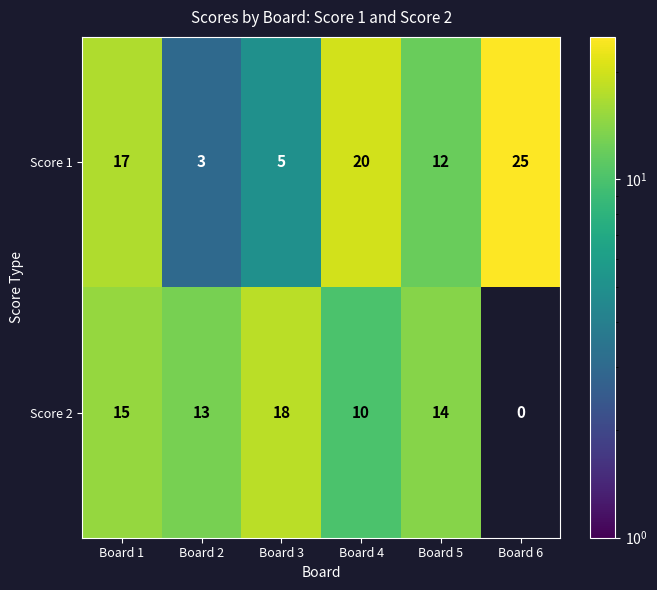

What is the greatest value displayed?

25